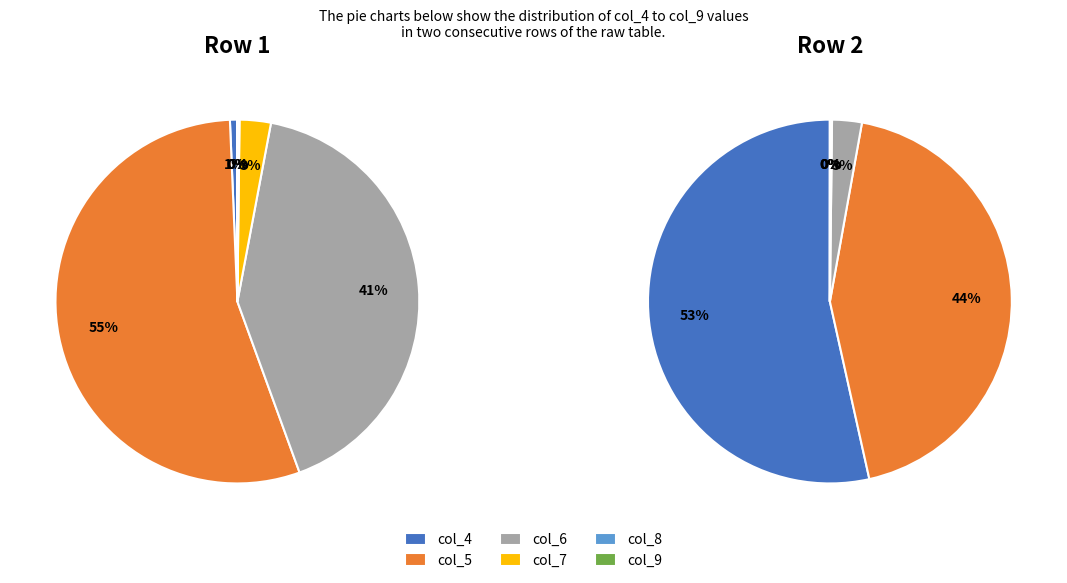

Is it true that 5 is 0% of the pie?

True